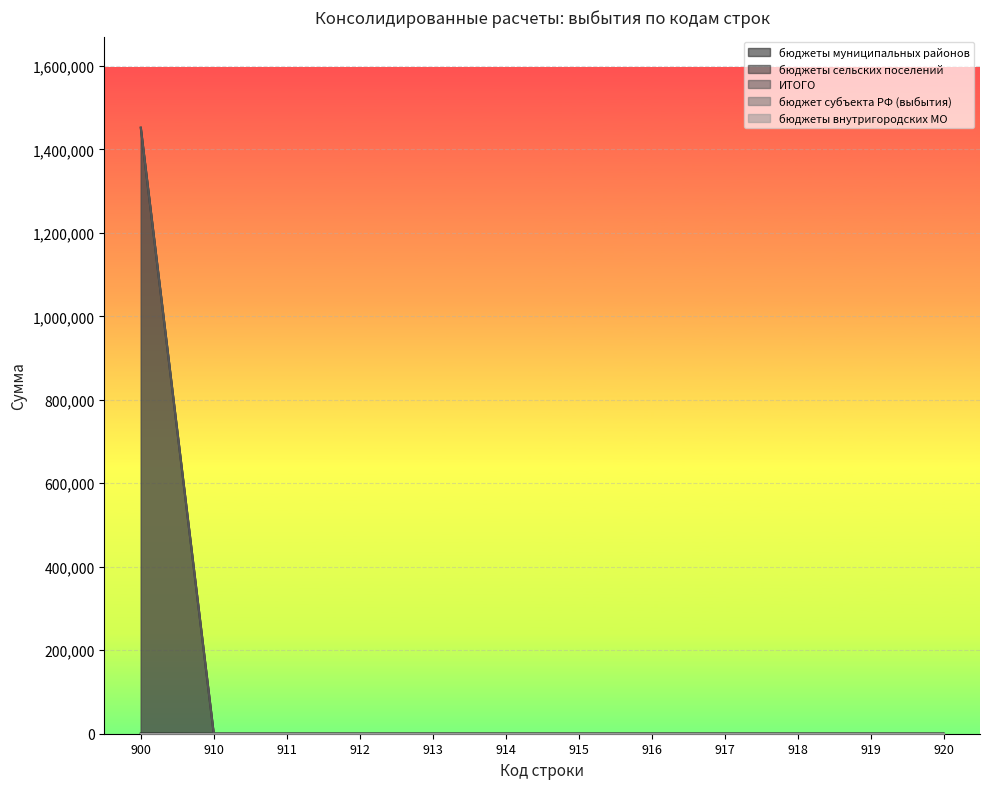

What is the average value of the бюджеты сельских поселений series?

120972.9